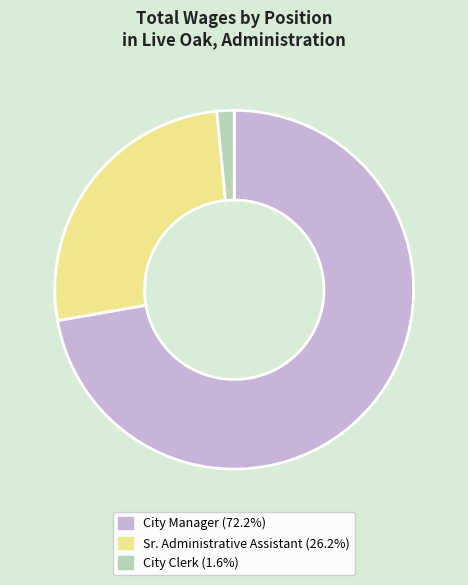

Rank the categories by value from lowest to highest.

City Clerk, Sr. Administrative Assistant, City Manager